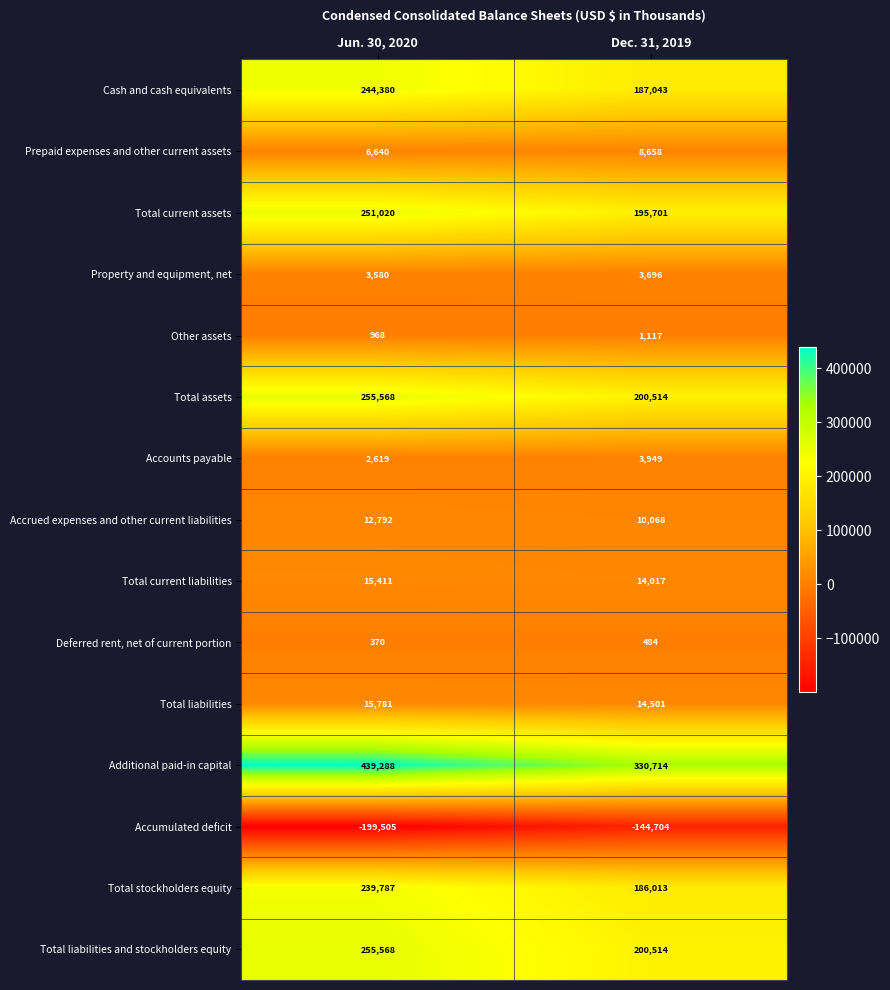

Is it true that Property and equipment, net equals 3580 at Jun. 30, 2020?

True